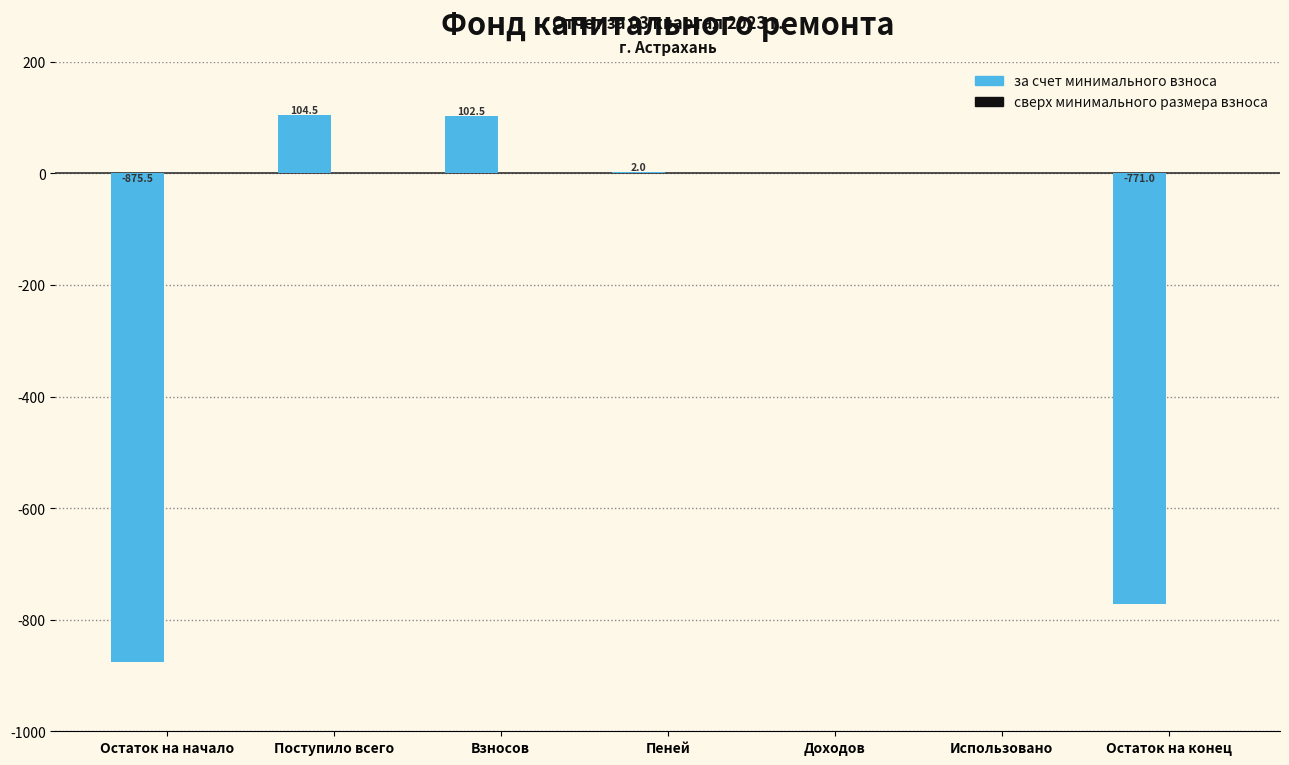

Does the chart contain stacked bars?

No